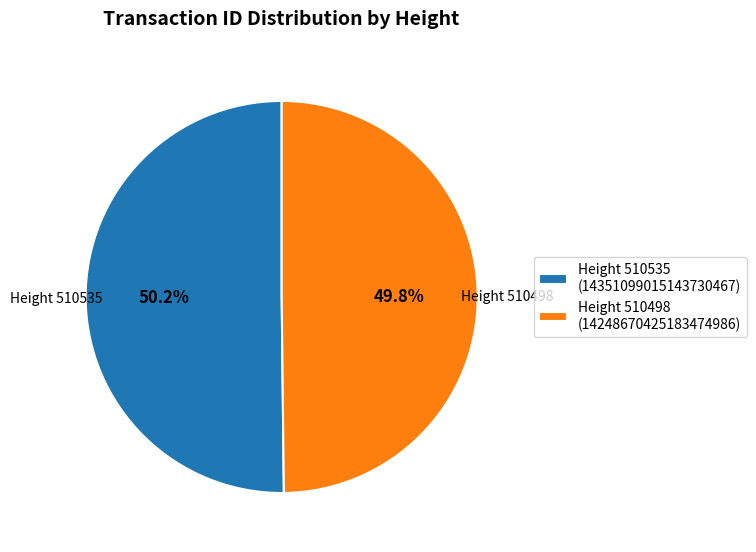

What is the ratio of the value at Height 510498 to the value at Height 510535?

1.0